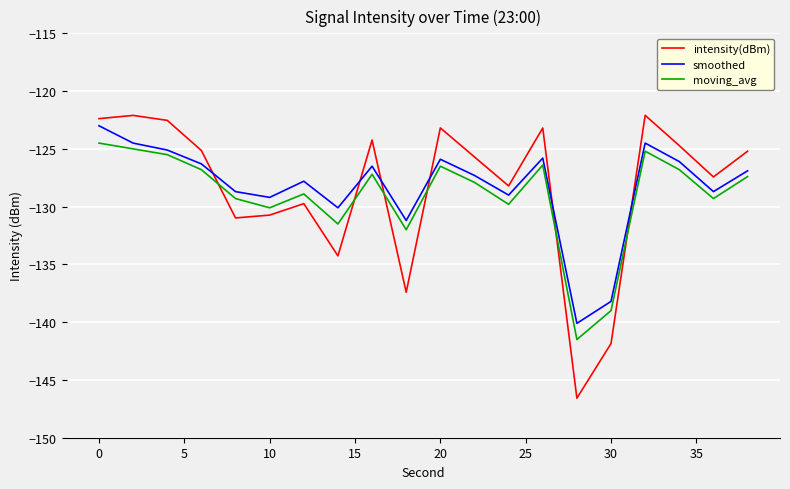

True or false: intensity(dBm) and smoothed intersect in this chart.

True